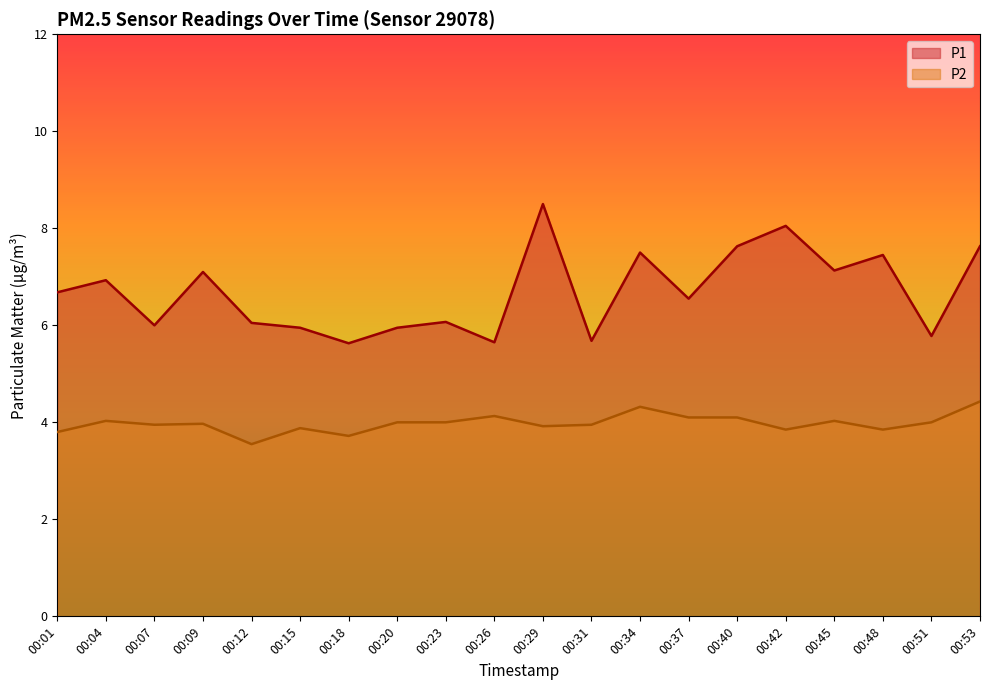

Rank the series by their average value, from highest to lowest.

P1, P2